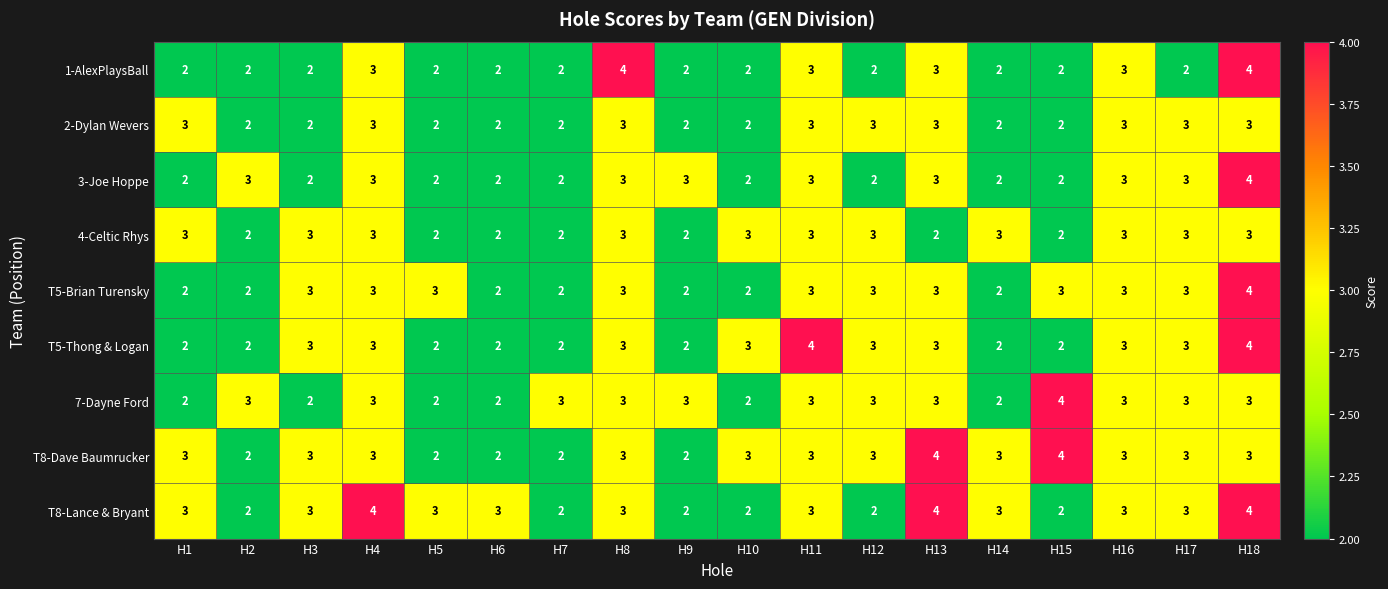

What is the sum of all T5-Thong & Logan values?

48